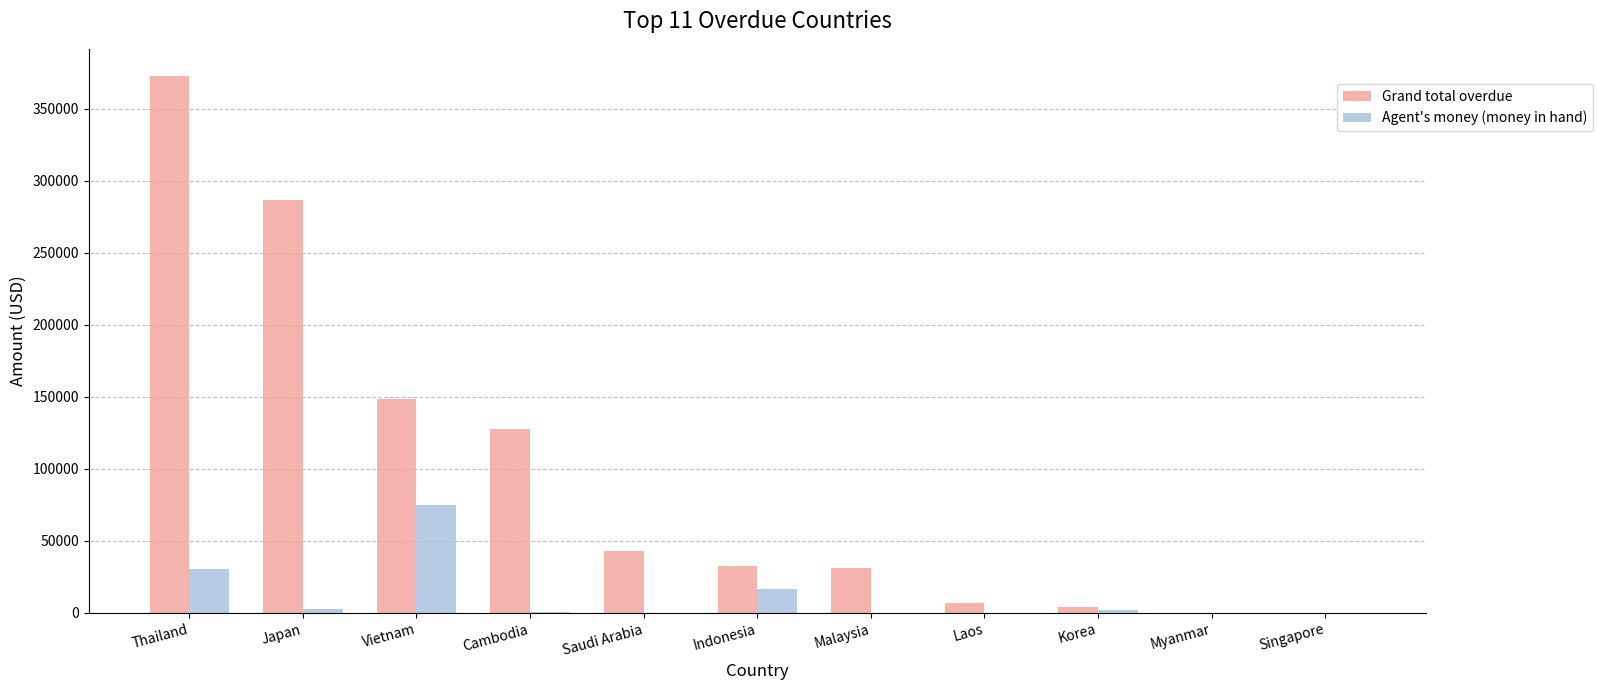

What are all the series names shown in the legend?

Grand total overdue, Agent's money (money in hand)